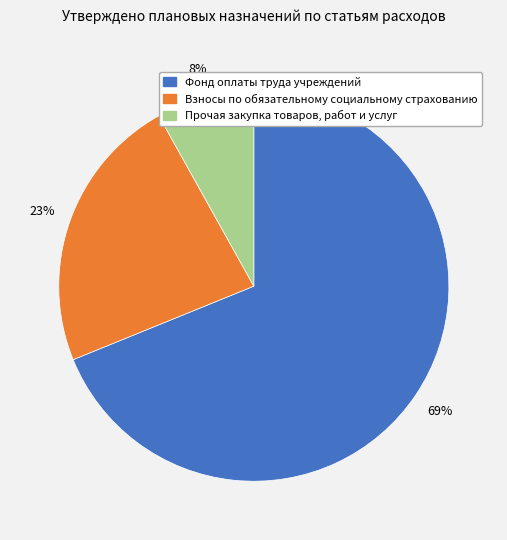

Approximately how many times larger is the value at Взносы по обязательному социальному страхованию compared to Фонд оплаты труда учреждений?

0.3